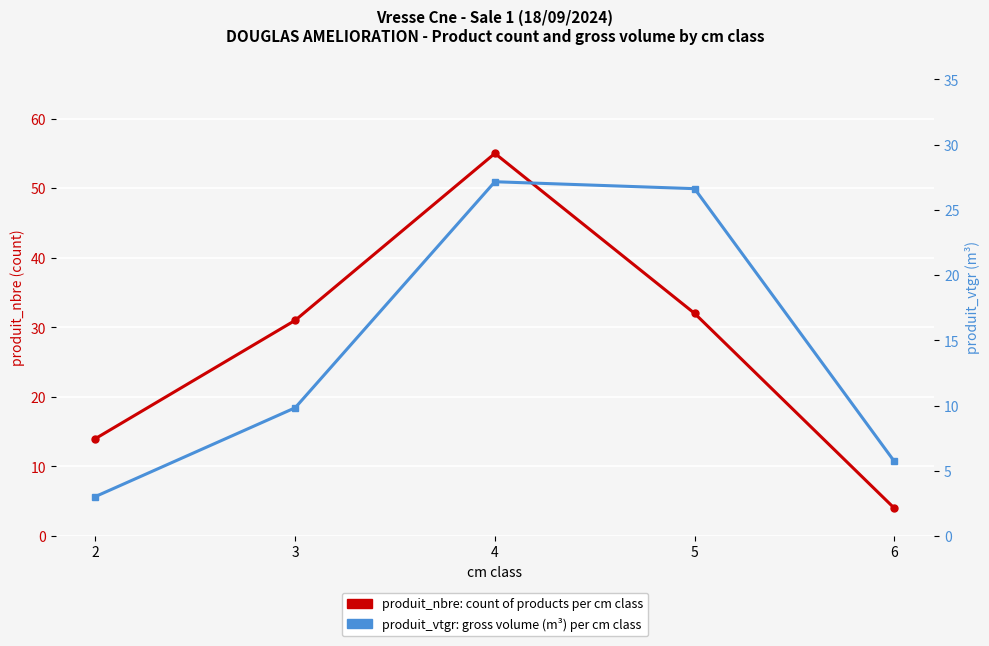

What is the difference between the produit_vtgr values at 3 and 2?

6.8